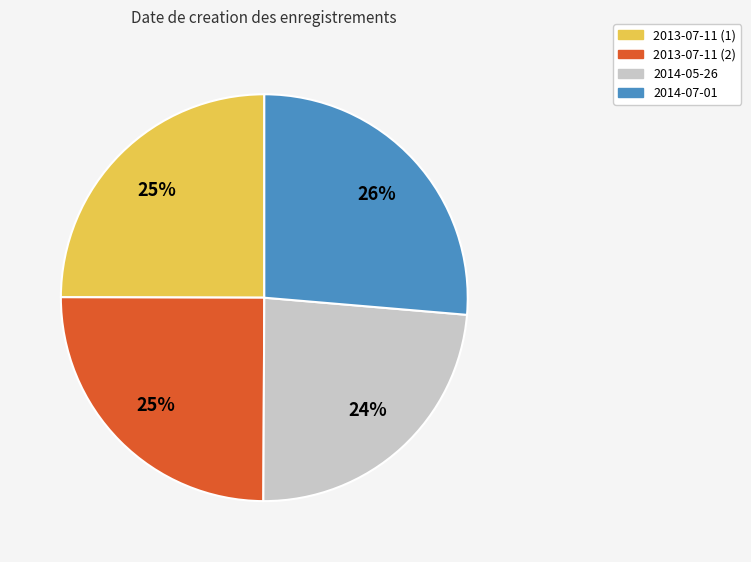

Is there a majority slice in this chart?

No